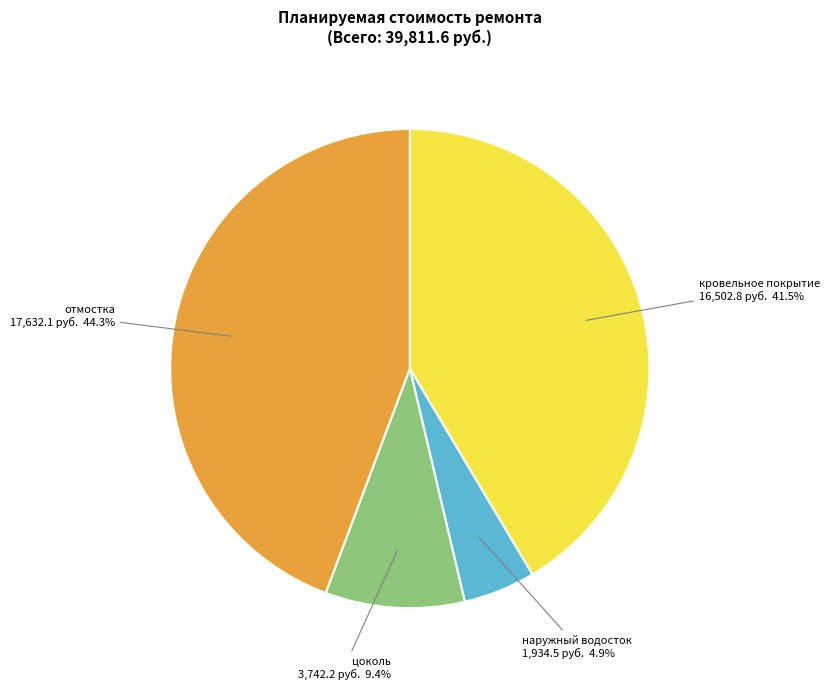

The цоколь slice represents 2% of the pie. True or false?

False